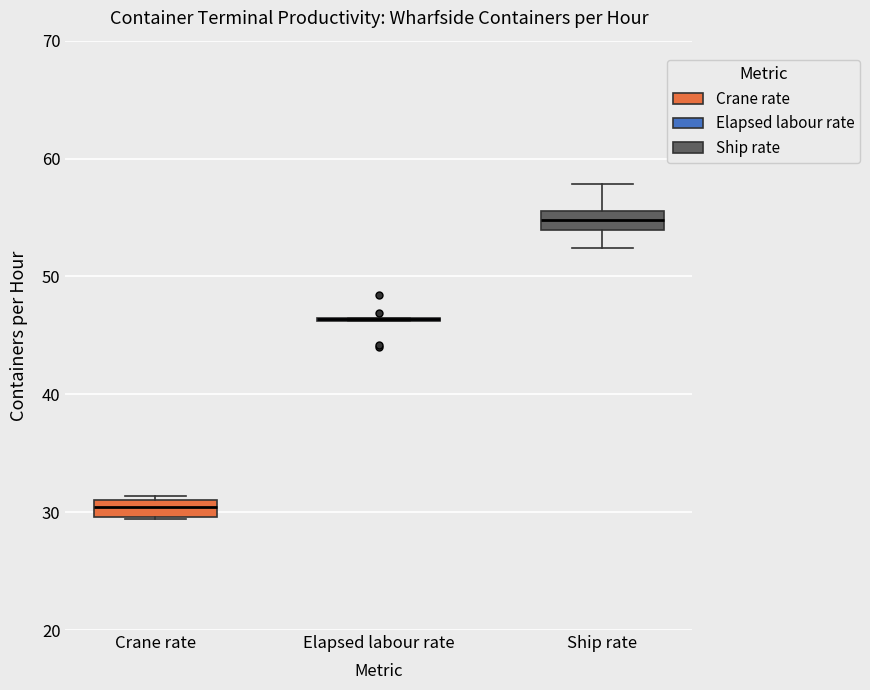

Reading left to right, read every box against the y-axis: the position of its median line, the range the box covers, and the ends of its whiskers. The values are not printed on the chart, so give them approximately, as read against the axis.

Crane rate: median 30 (inside the box), box 30 to 31, whiskers 29 to 31 (just above the box's upper edge)
Elapsed labour rate: box collapsed to a line at 46, whiskers 46 to 47
Ship rate: median 55, box 54 to 56, whiskers 52 to 58